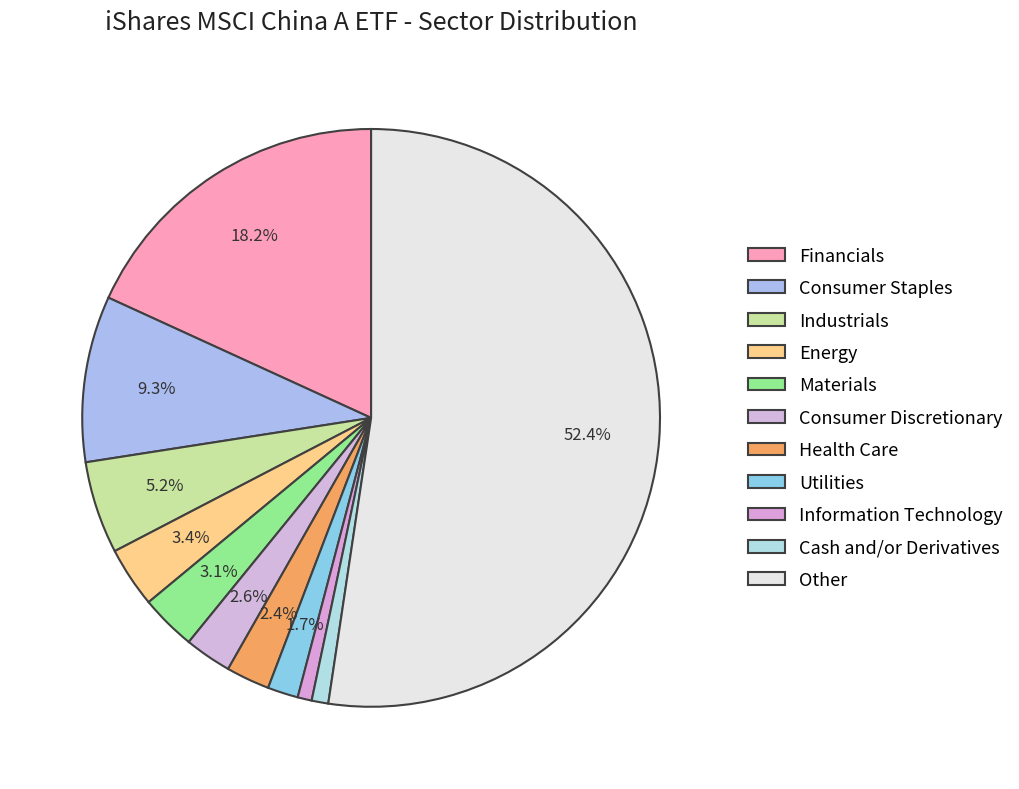

Between Cash and/or Derivatives and Health Care, which is larger?

Health Care